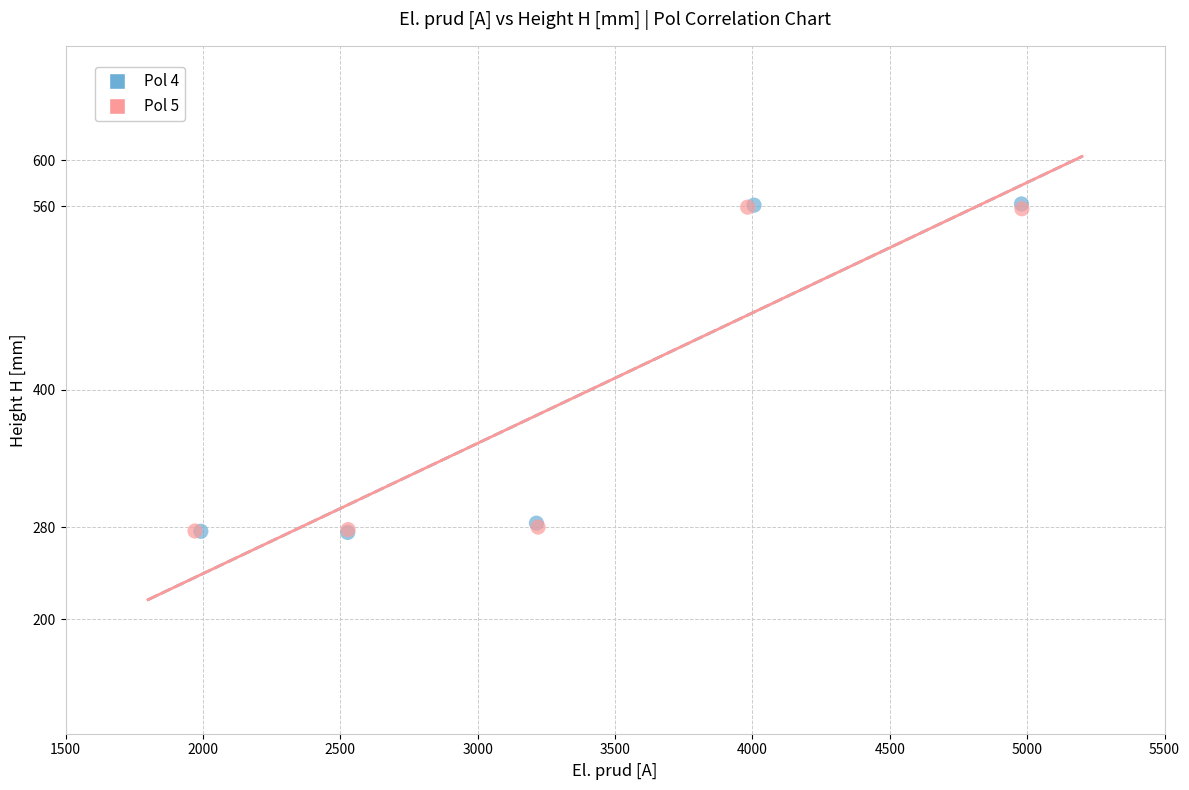

Which series has the largest Y range (max minus min)?

Pol 4